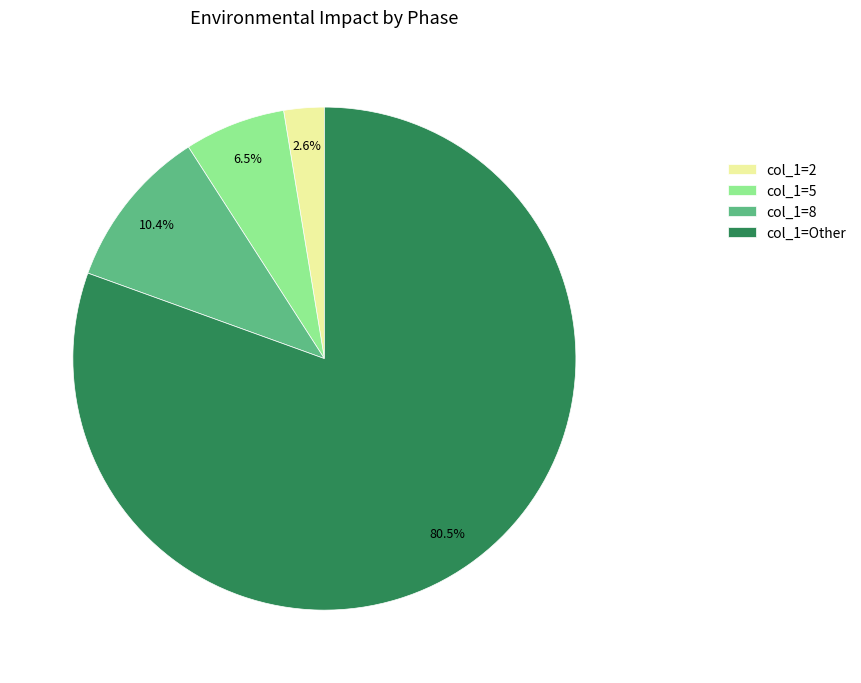

How much of the chart is everything except col_1=2?

97.4%